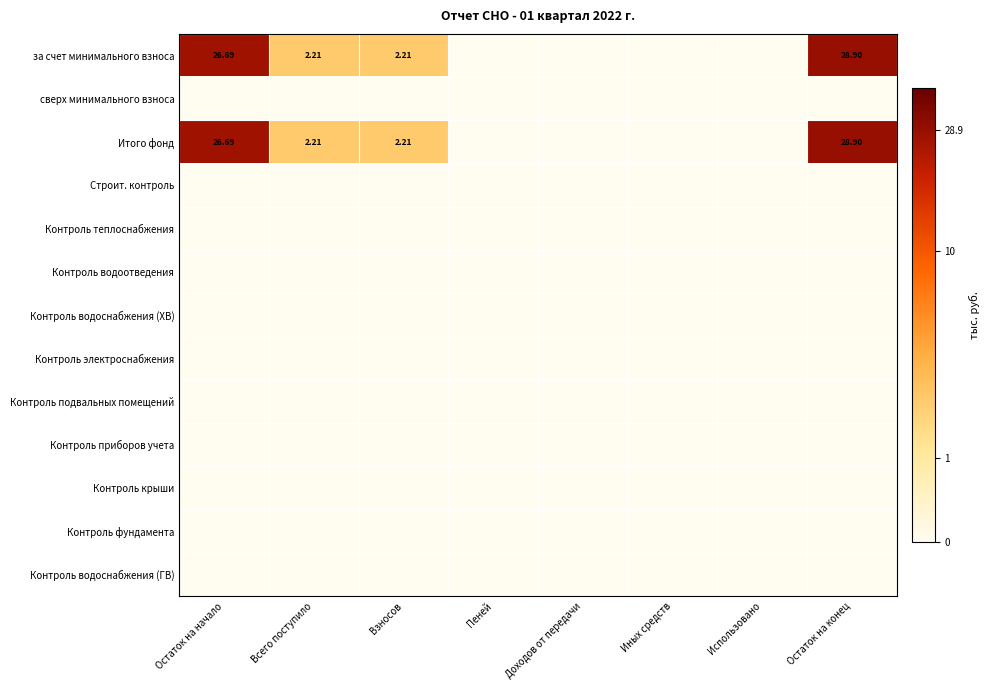

At which label is сверх минимального взноса closest to 0?

Остаток на начало